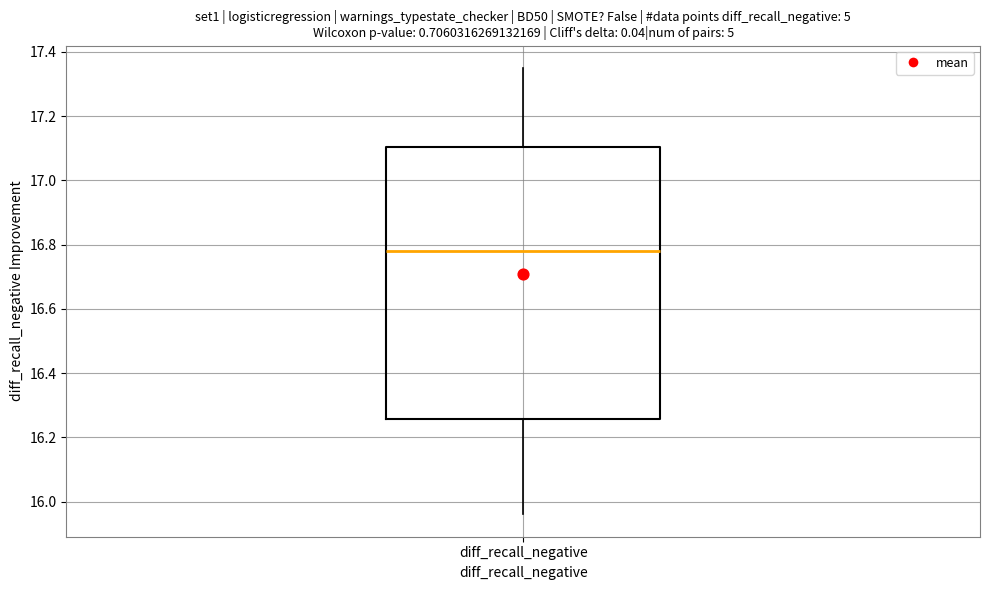

Where does the lower whisker of the box for diff_recall_negative end on the y-axis? The values are not printed on the chart, so give them approximately, as read against the axis.

15.96